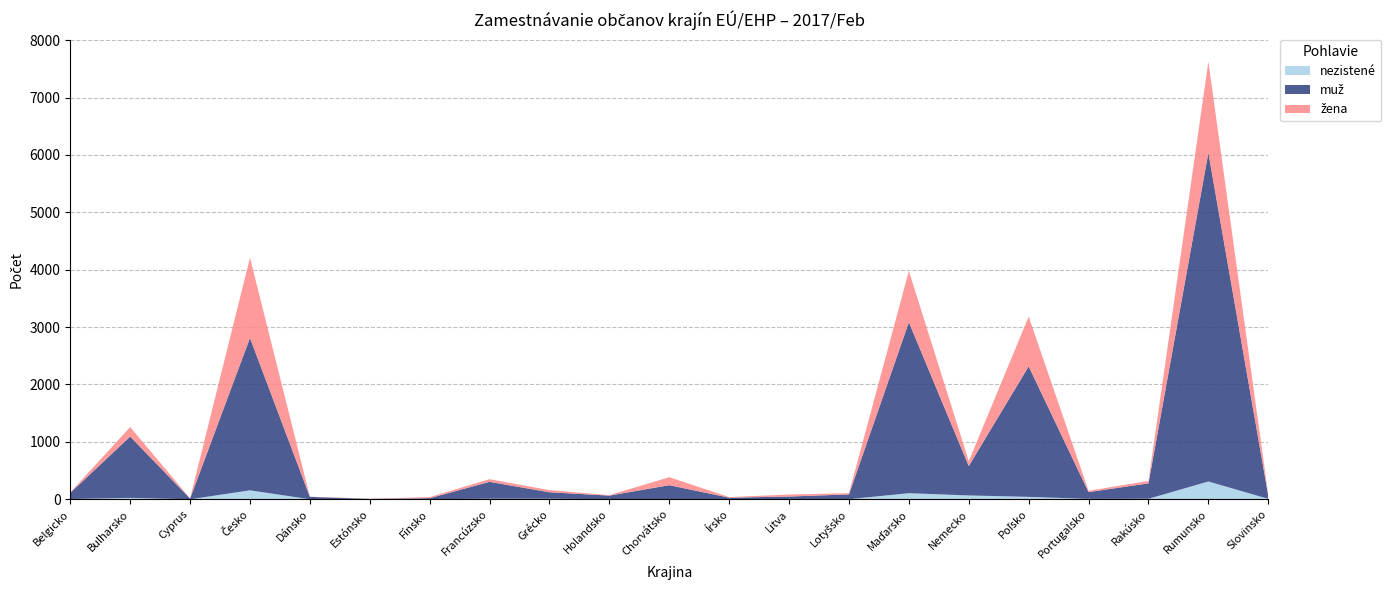

Reading left to right, extract all data points from this chart.

nezistené: Belgicko=4	Bulharsko=25	Cyprus=0	Česko=156	Dánsko=1	Estónsko=2	Fínsko=1	Francúzsko=10	Grécko=10	Holandsko=0	Chorvátsko=2	Írsko=0	Litva=3	Lotyšsko=2	Maďarsko=106	Nemecko=67	Poľsko=42	Portugalsko=7	Rakúsko=9	Rumunsko=310	Slovinsko=8
muž: Belgicko=108	Bulharsko=1068	Cyprus=13	Česko=2655	Dánsko=41	Estónsko=5	Fínsko=18	Francúzsko=294	Grécko=112	Holandsko=64	Chorvátsko=244	Írsko=28	Litva=45	Lotyšsko=83	Maďarsko=2979	Nemecko=512	Poľsko=2274	Portugalsko=118	Rakúsko=268	Rumunsko=5728	Slovinsko=52
žena: Belgicko=8	Bulharsko=166	Cyprus=3	Česko=1398	Dánsko=4	Estónsko=3	Fínsko=19	Francúzsko=46	Grécko=38	Holandsko=8	Chorvátsko=139	Írsko=10	Litva=35	Lotyšsko=21	Maďarsko=893	Nemecko=85	Poľsko=867	Portugalsko=23	Rakúsko=43	Rumunsko=1588	Slovinsko=16